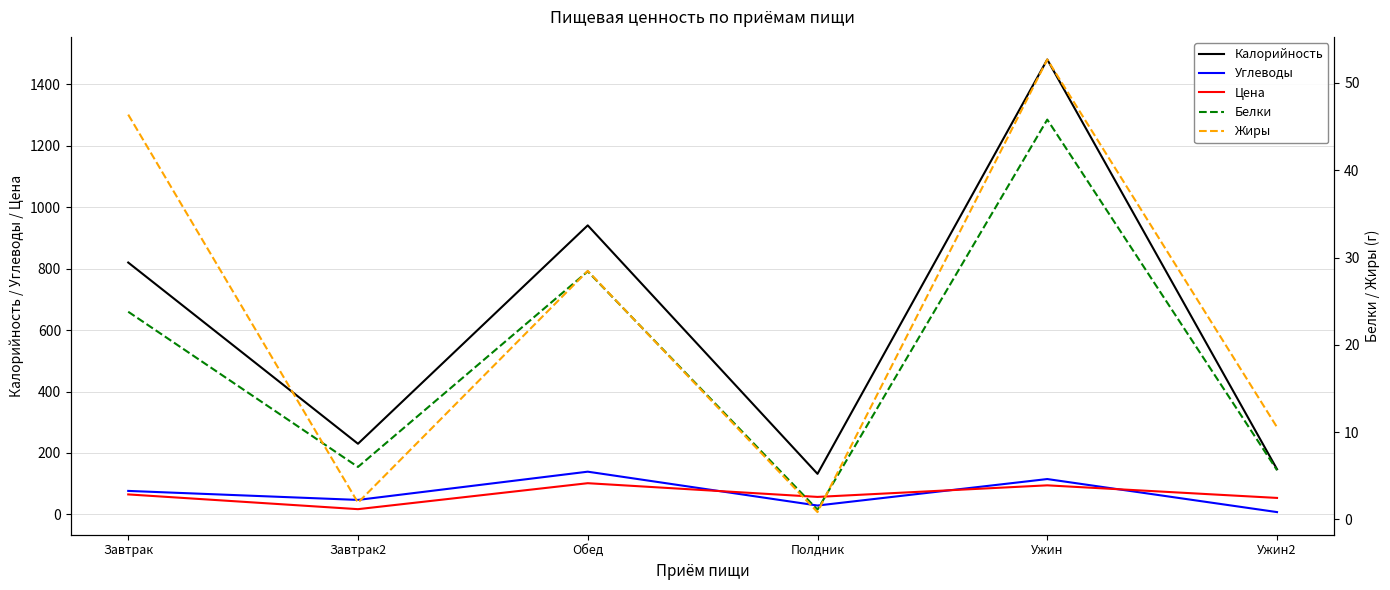

What is the sum of the Калорийность values at Ужин2 and Ужин?

1628.0